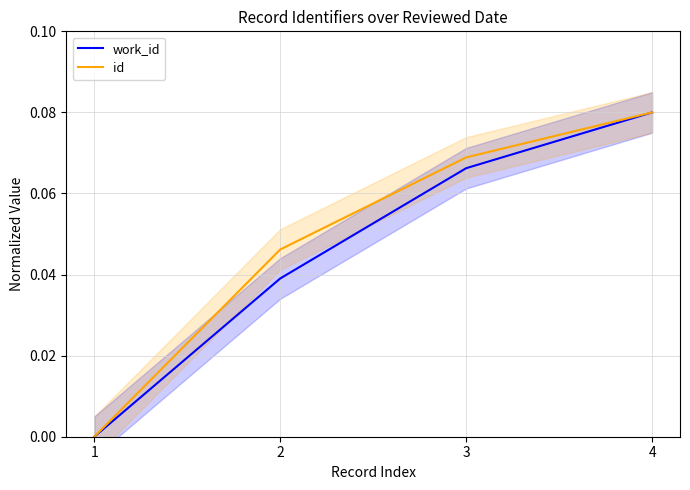

How many positive values does the work_id series have?

3